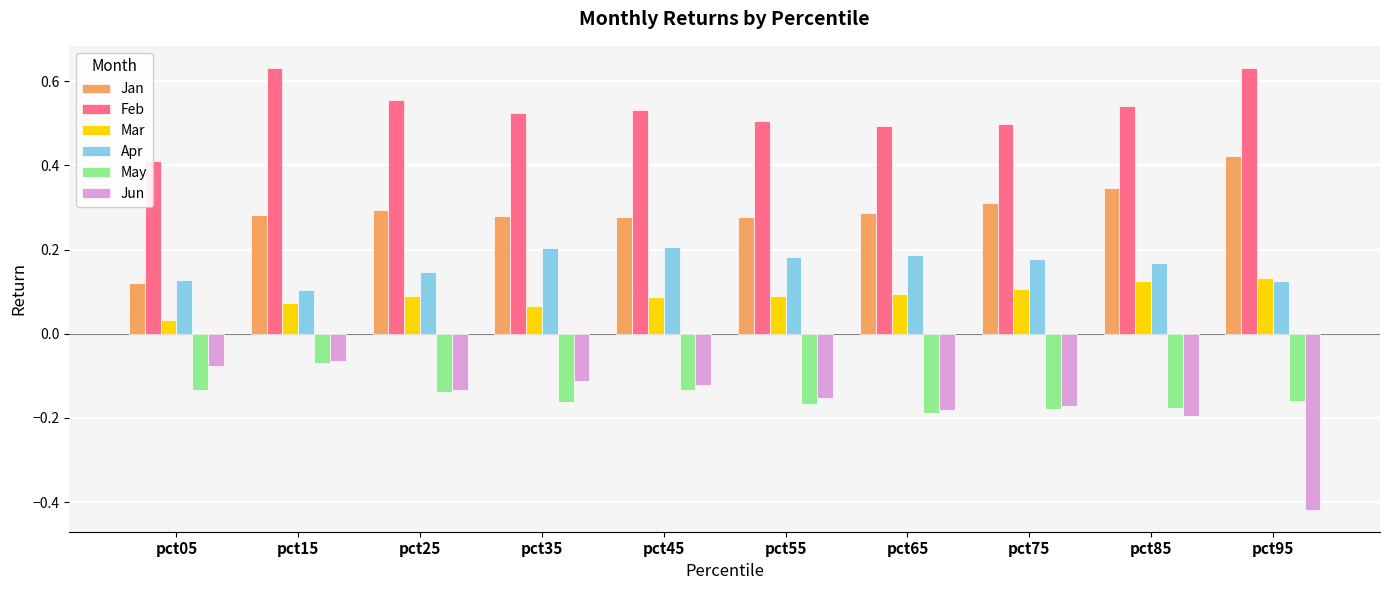

What are all the series names shown in the legend?

Jan, Feb, Mar, Apr, May, Jun